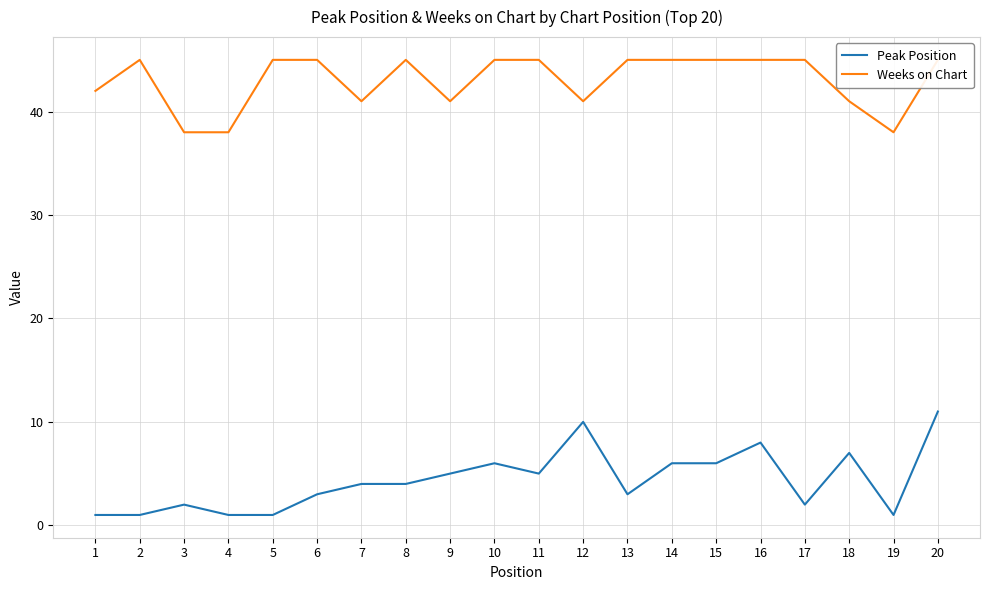

What value does the Weeks on Chart series have at 6?

45